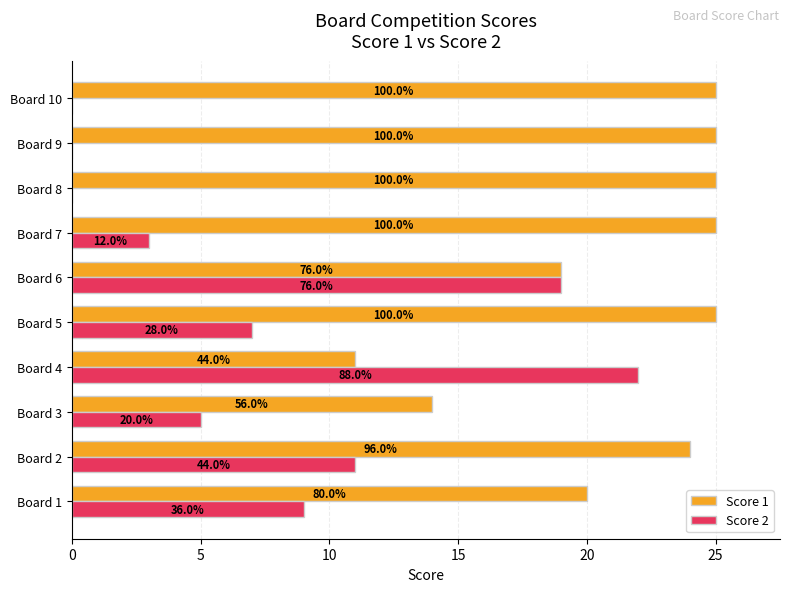

What is the average value of the Score 1 series?

21